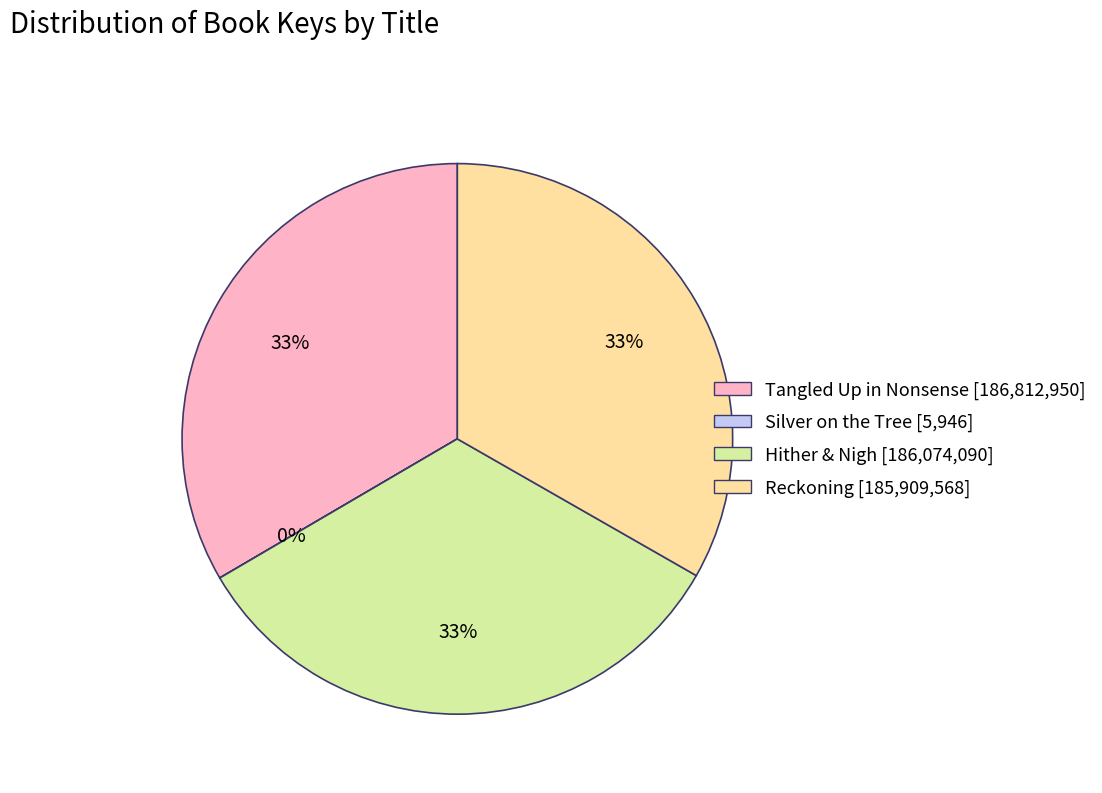

To the nearest percent, what is the difference between the largest and smallest slice percentages?

33%